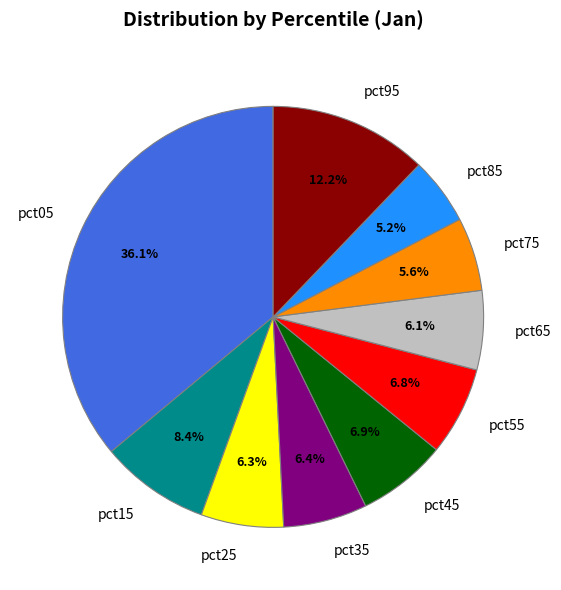

What percentage is the pct05 slice, to the nearest percent?

36%